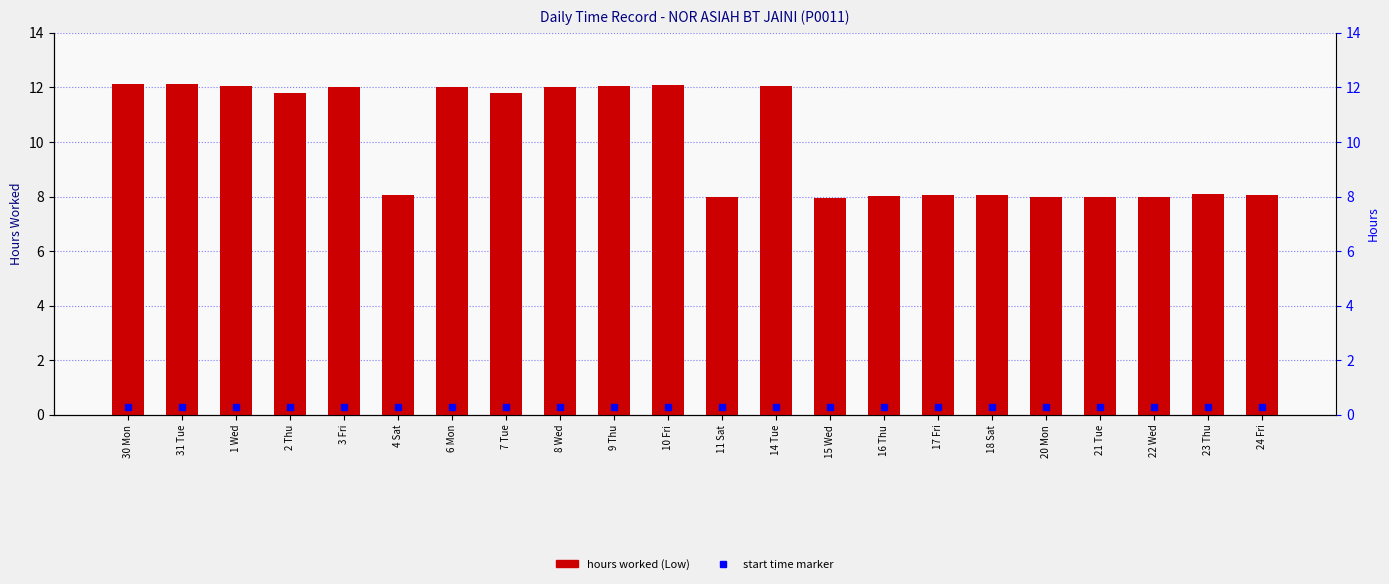

Rank the categories by value from highest to lowest.

30 Mon, 31 Tue, 10 Fri, 9 Thu, 1 Wed, 14 Tue, 3 Fri, 8 Wed, 6 Mon, 2 Thu, 7 Tue, 23 Thu, 24 Fri, 4 Sat, 18 Sat, 17 Fri, 16 Thu, 11 Sat, 21 Tue, 22 Wed, 20 Mon, 15 Wed